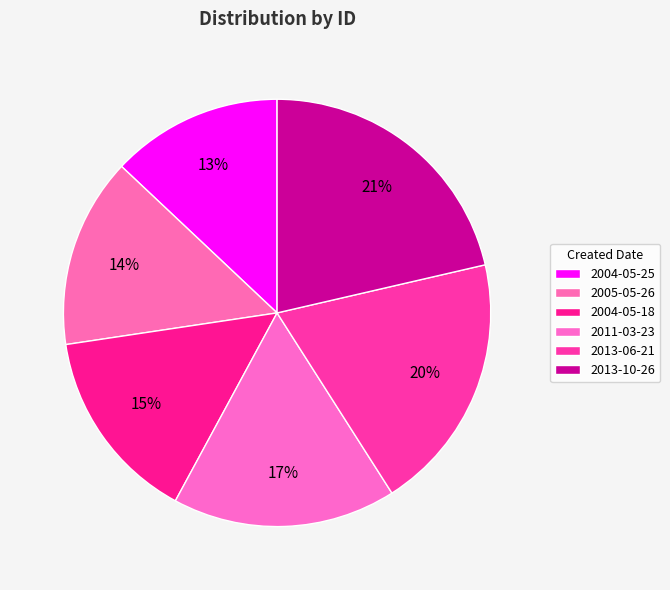

How many segments does this pie chart have?

6